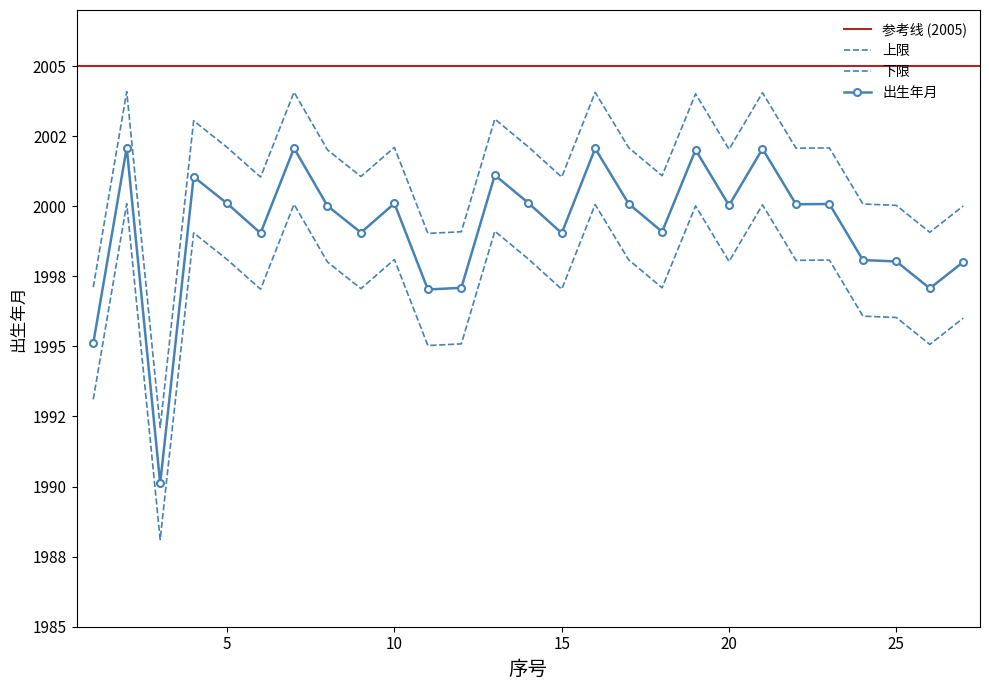

The 主线 series shows 2001.1 at 9. True or false?

True